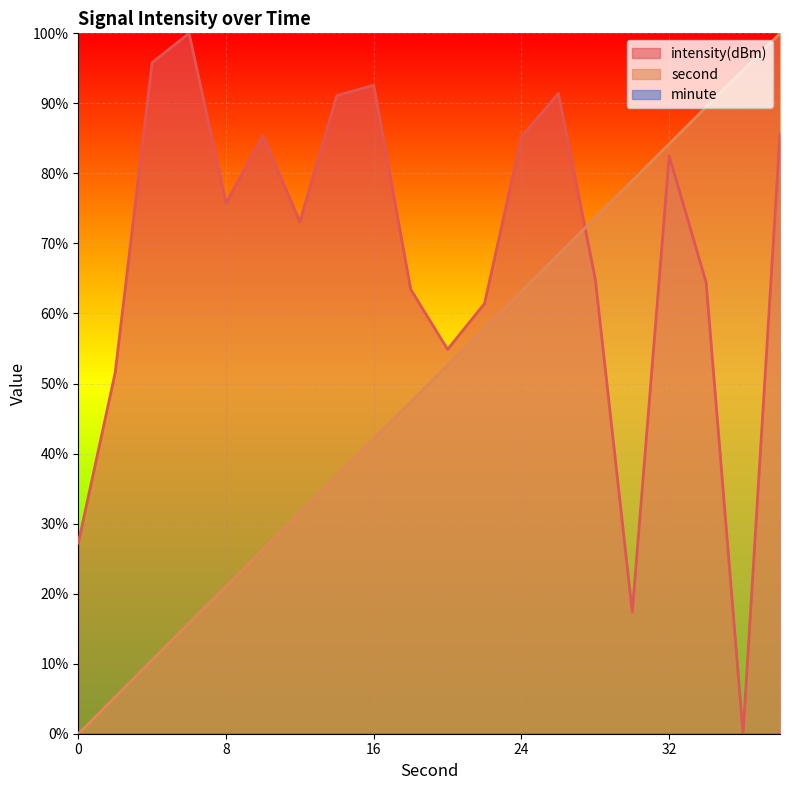

How many data points in second are above 52?

10